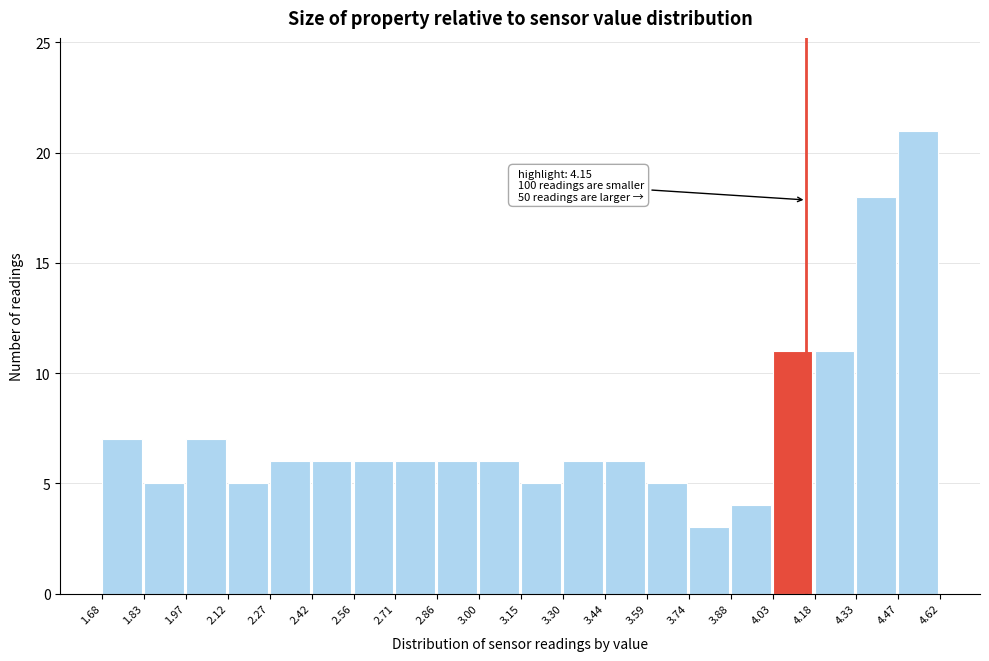

Over which range of the x-axis is the bar tallest?

4.47 to 4.62